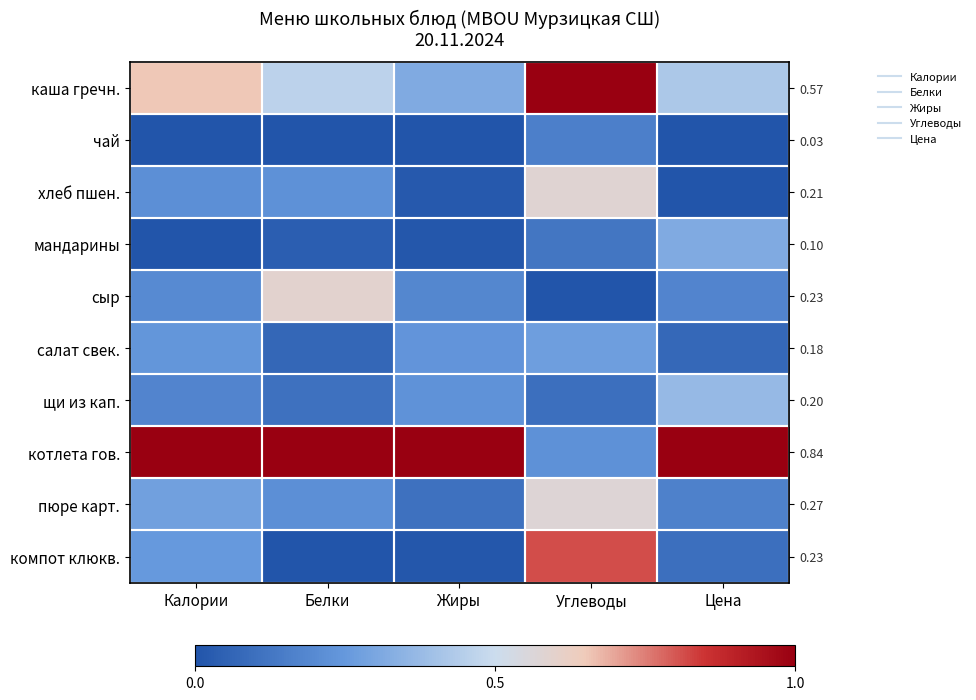

What is the total value across all series at Белки?

2.7